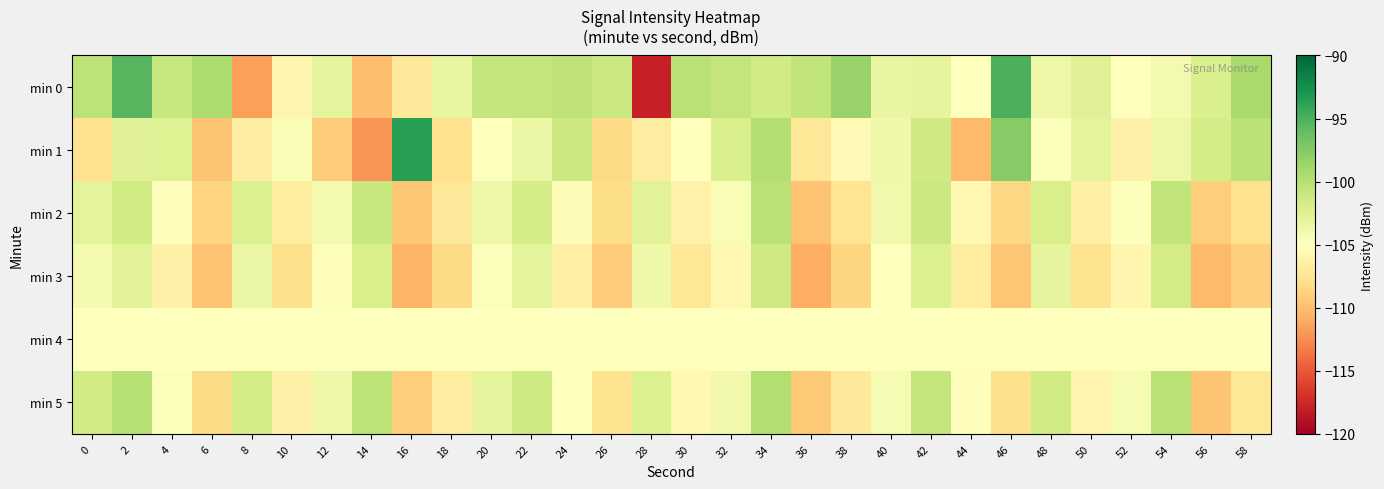

Which category has the highest value across all series?

16